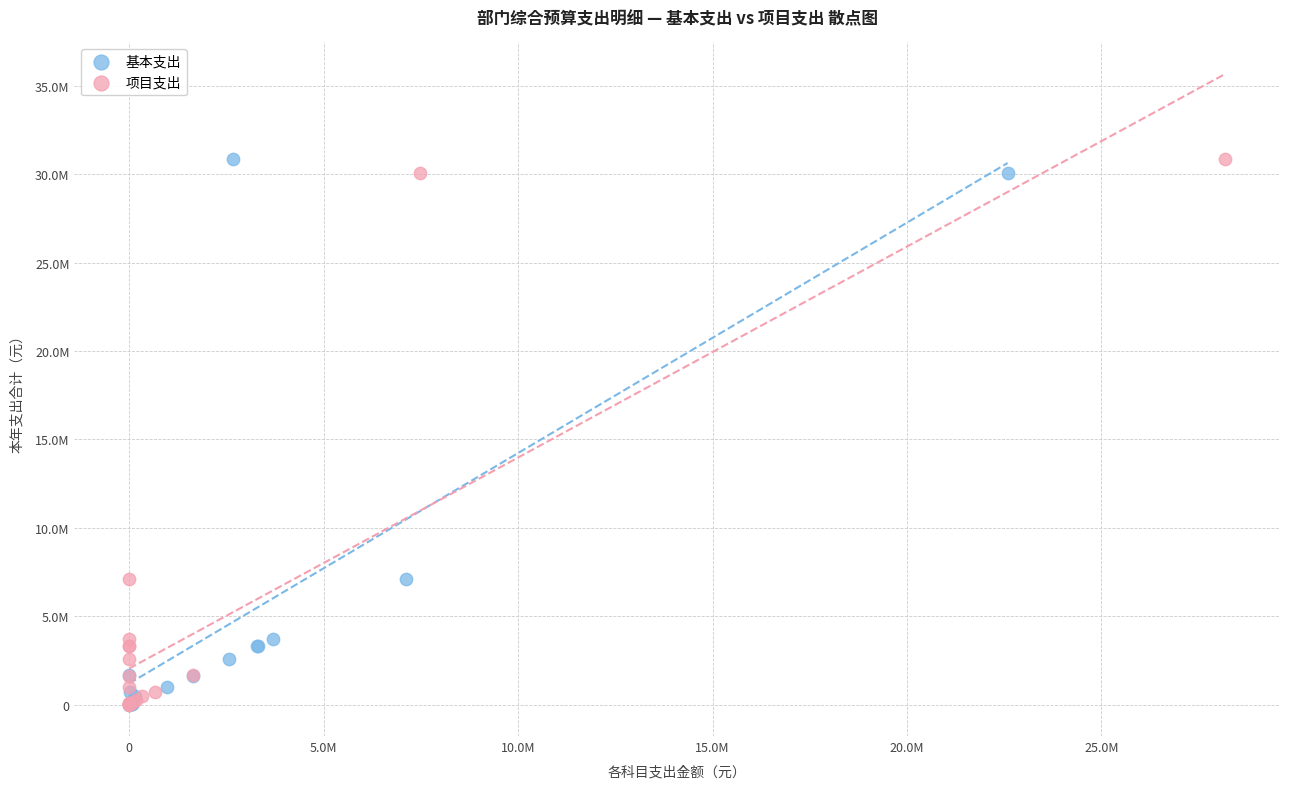

What are all the series names shown in the legend?

基本支出, 项目支出